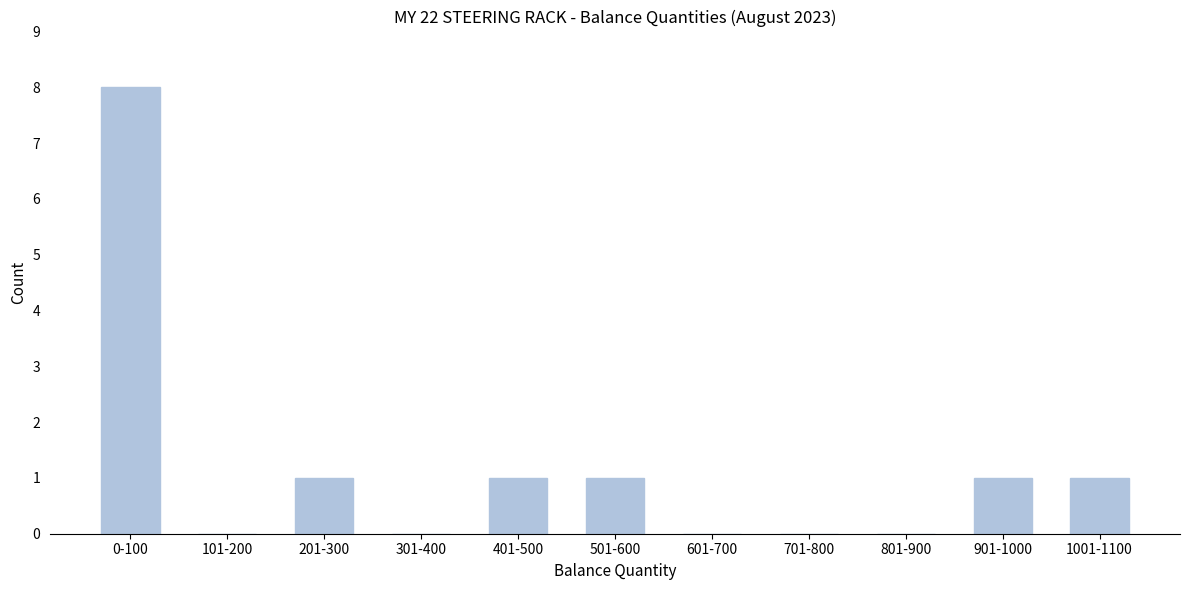

Reading left to right, what are all the values shown in this chart?

0-100=8	101-200=0	201-300=1	301-400=0	401-500=1	501-600=1	601-700=0	701-800=0	801-900=0	901-1000=1	1001-1100=1